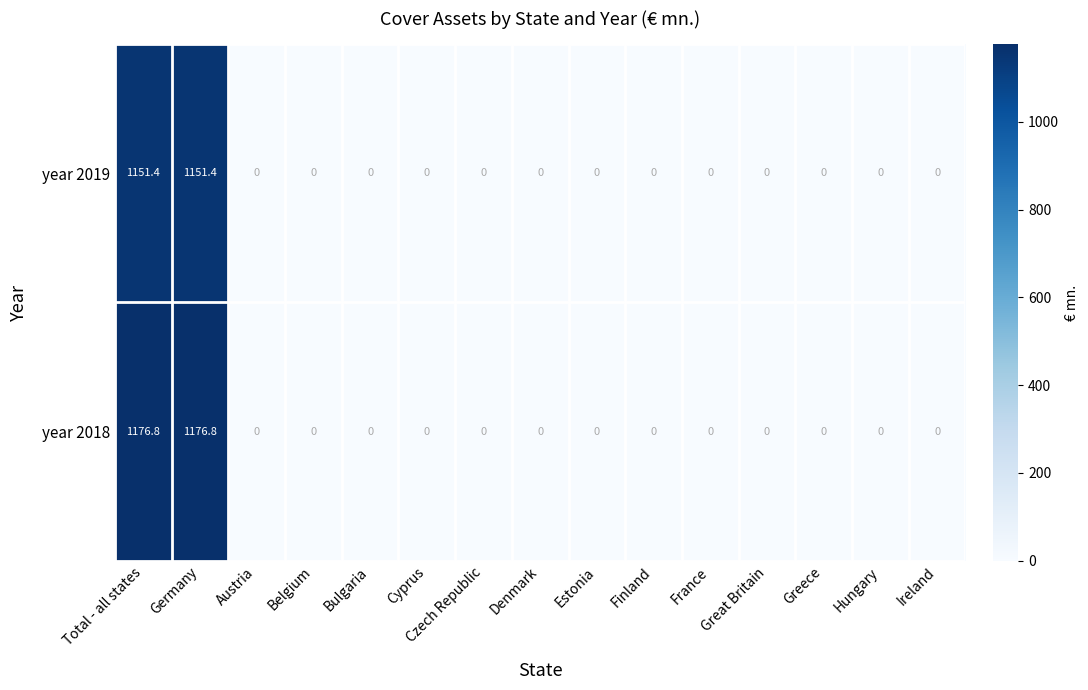

The year 2018 series shows 1176.8 at Total - all states. True or false?

True